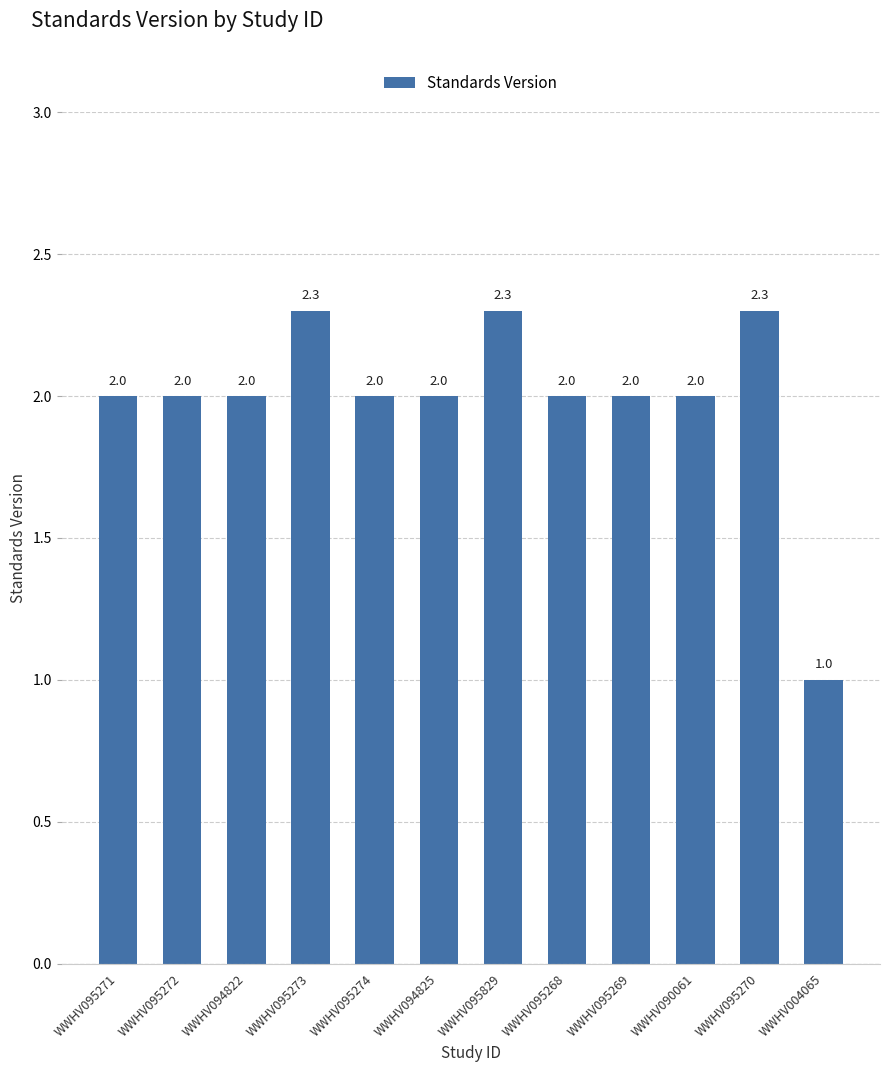

What is the ratio of the value at WWHV095268 to the value at WWHV095829?

0.9